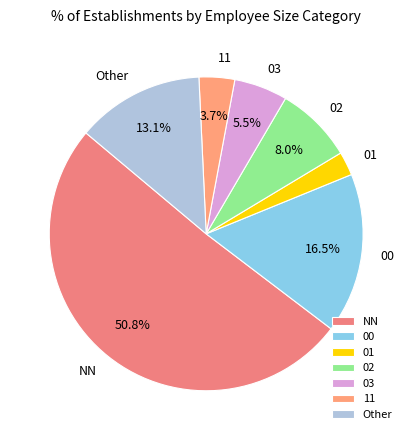

Which category has the smallest portion of the pie?

01